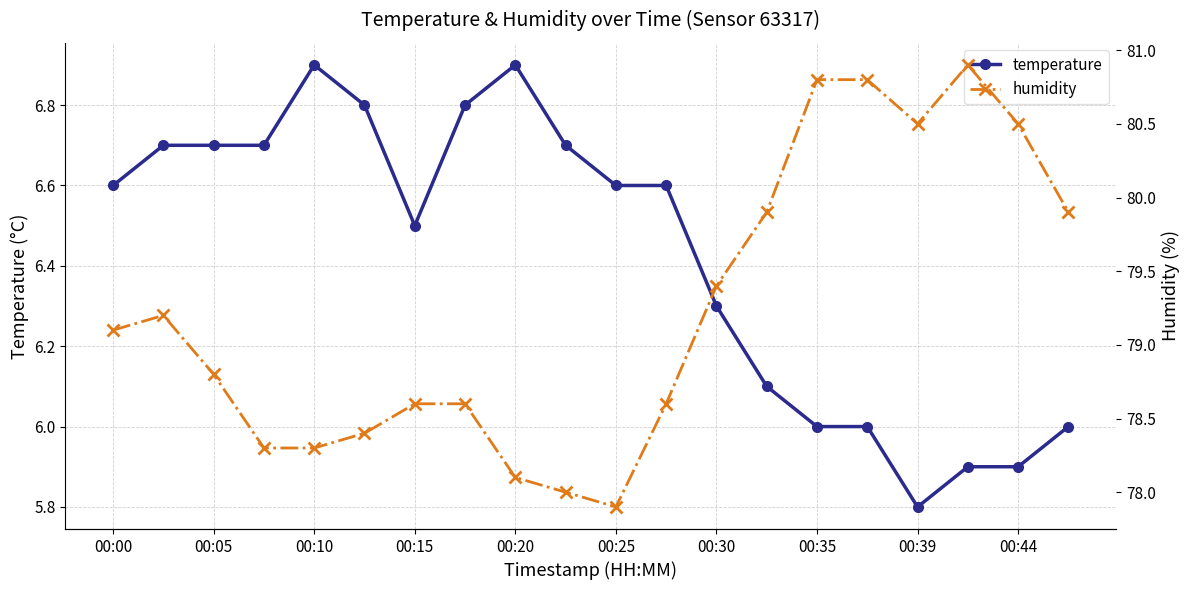

The temperature series shows 11.6 at 00:05. True or false?

False